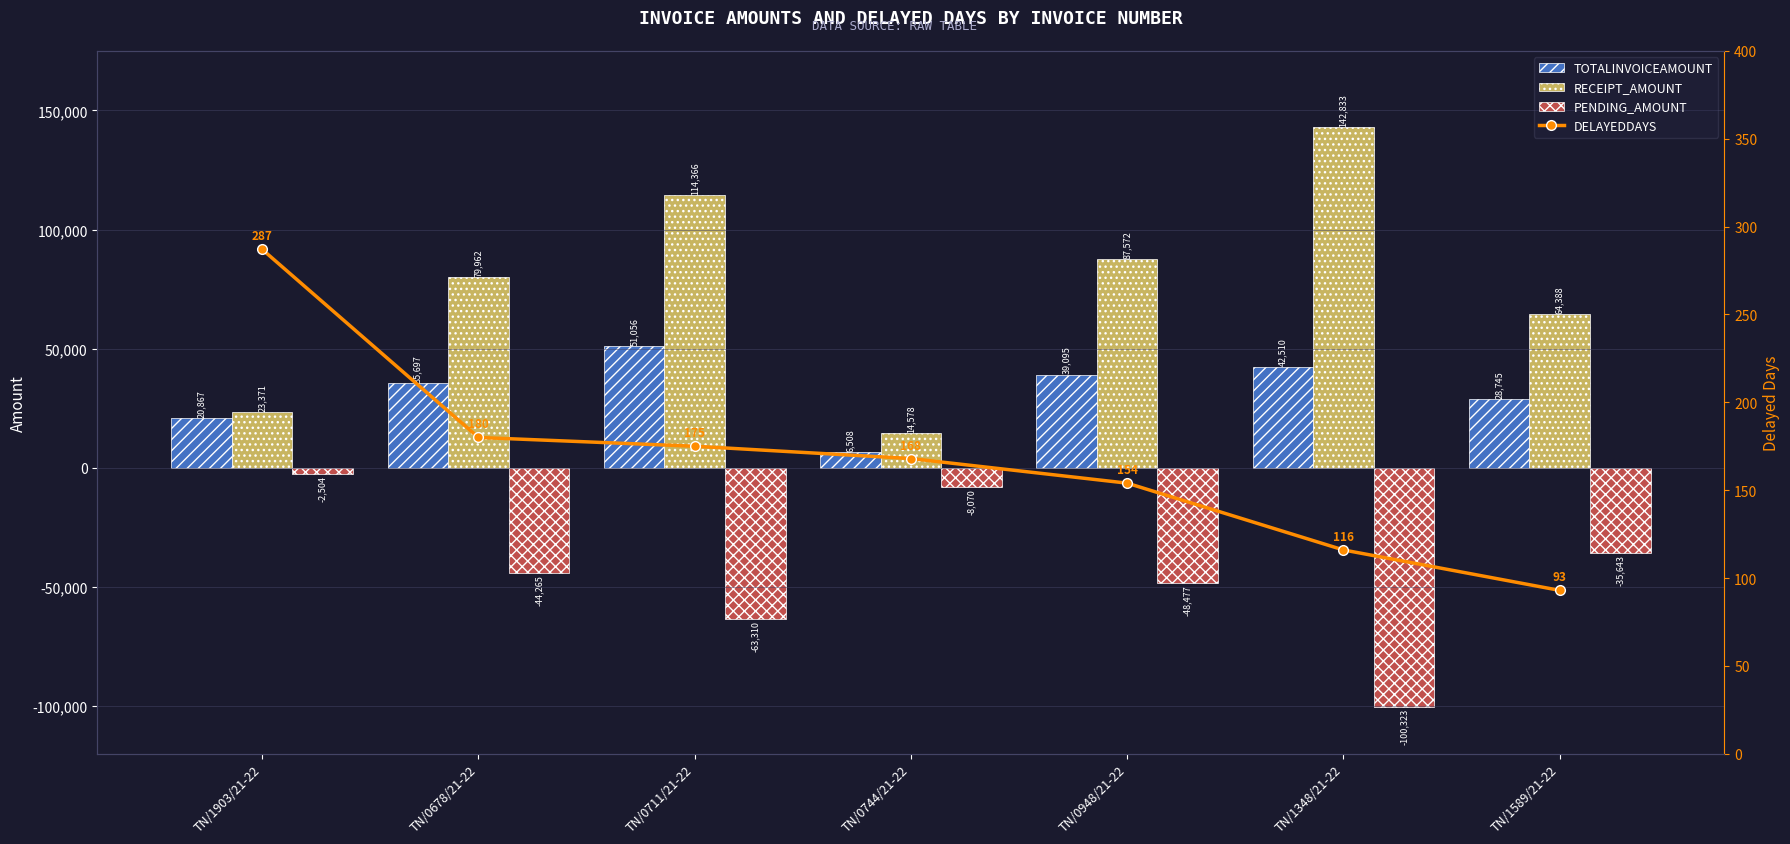

What are all the series names shown in the legend?

TOTALINVOICEAMOUNT, RECEIPT_AMOUNT, PENDING_AMOUNT, DELAYEDDAYS